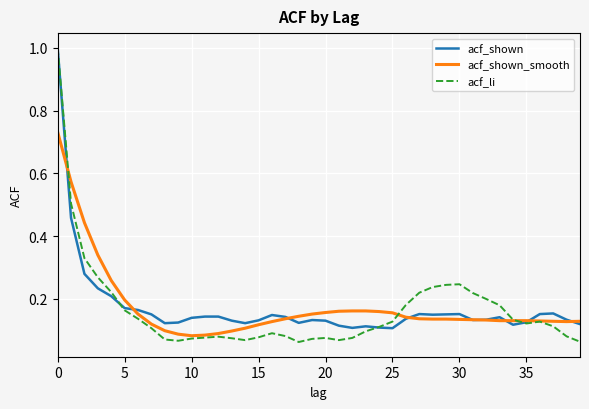

How many intersections are there between acf_li and acf_shown_smooth?

3